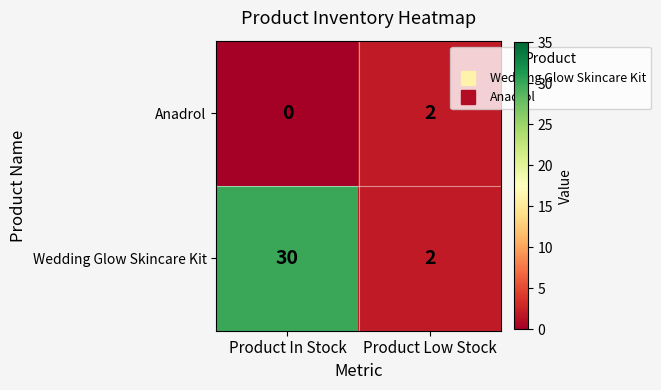

Where is Anadrol nearest to the value 1?

Product In Stock